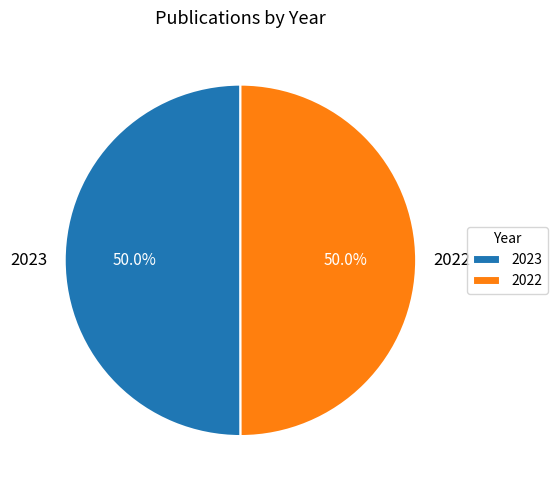

What is the total percentage of 2023 and 2022?

100.0%